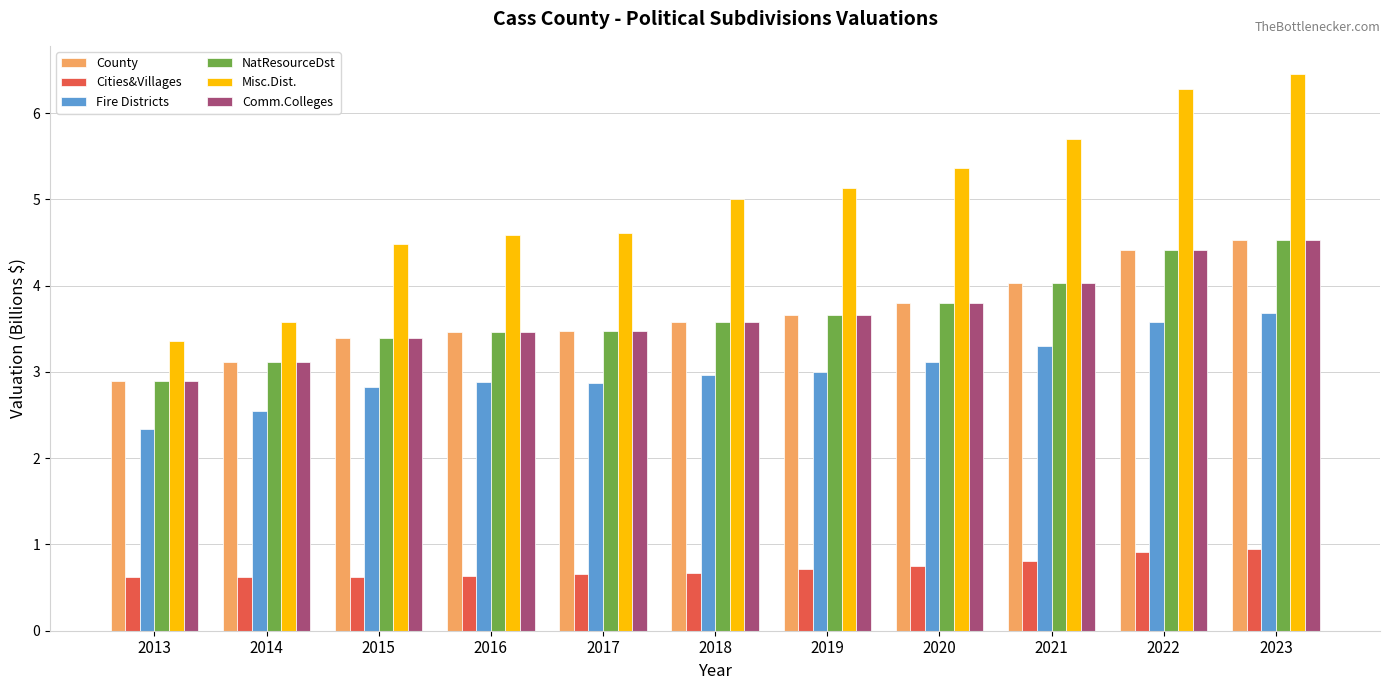

What is the highest value of the Fire Districts series?

3.7